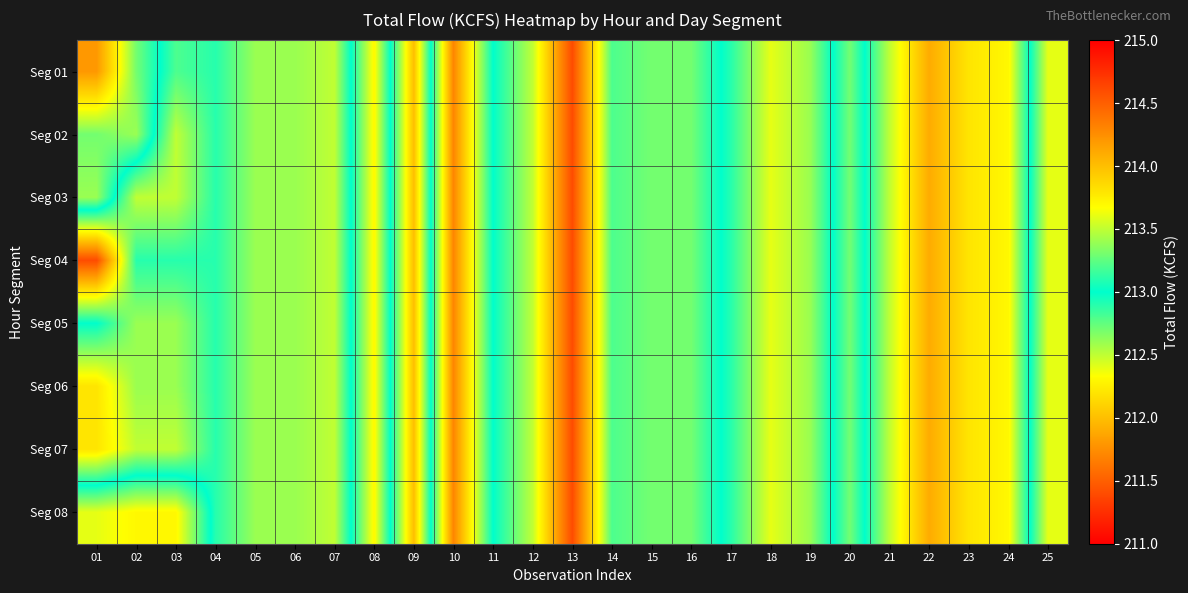

Reading left to right, transcribe all the data shown in this chart.

Seg 01: 01=211.8	02=212.7	03=213.2	04=213.1	05=213.4	06=213.4	07=213.5	08=212.3	09=214.0	10=211.7	11=213.0	12=213.5	13=214.6	14=213.2	15=213.3	16=213.3	17=212.9	18=212.4	19=212.6	20=213.3	21=212.5	22=211.9	23=212.2	24=212.3	25=213.6
Seg 02: 01=212.7	02=212.6	03=213.5	04=213.1	05=213.4	06=213.4	07=213.5	08=212.3	09=214.0	10=211.7	11=213.0	12=213.5	13=214.6	14=213.2	15=213.3	16=213.3	17=212.9	18=212.4	19=212.6	20=213.3	21=212.5	22=211.9	23=212.2	24=212.3	25=213.6
Seg 03: 01=212.6	02=213.5	03=213.5	04=213.1	05=213.4	06=213.4	07=213.5	08=212.3	09=214.0	10=211.7	11=213.0	12=213.5	13=214.6	14=213.2	15=213.3	16=213.3	17=212.9	18=212.4	19=212.6	20=213.3	21=212.5	22=211.9	23=212.2	24=212.3	25=213.6
Seg 04: 01=214.6	02=213.1	03=213.1	04=213.1	05=213.4	06=213.4	07=213.5	08=212.3	09=214.0	10=211.7	11=213.0	12=213.5	13=214.6	14=213.2	15=213.3	16=213.3	17=212.9	18=212.4	19=212.6	20=213.3	21=212.5	22=211.9	23=212.2	24=212.3	25=213.6
Seg 05: 01=213.0	02=213.4	03=213.4	04=213.1	05=213.4	06=213.4	07=213.5	08=212.3	09=214.0	10=211.7	11=213.0	12=213.5	13=214.6	14=213.2	15=213.3	16=213.3	17=212.9	18=212.4	19=212.6	20=213.3	21=212.5	22=211.9	23=212.2	24=212.3	25=213.6
Seg 06: 01=213.8	02=213.4	03=213.4	04=213.1	05=213.4	06=213.4	07=213.5	08=212.3	09=214.0	10=211.7	11=213.0	12=213.5	13=214.6	14=213.2	15=213.3	16=213.3	17=212.9	18=212.4	19=212.6	20=213.3	21=212.5	22=211.9	23=212.2	24=212.3	25=213.6
Seg 07: 01=213.8	02=213.5	03=213.5	04=213.1	05=213.4	06=213.4	07=213.5	08=212.3	09=214.0	10=211.7	11=213.0	12=213.5	13=214.6	14=213.2	15=213.3	16=213.3	17=212.9	18=212.4	19=212.6	20=213.3	21=212.5	22=211.9	23=212.2	24=212.3	25=213.6
Seg 08: 01=212.4	02=212.3	03=212.3	04=213.1	05=213.4	06=213.4	07=213.5	08=212.3	09=214.0	10=211.7	11=213.0	12=213.5	13=214.6	14=213.2	15=213.3	16=213.3	17=212.9	18=212.4	19=212.6	20=213.3	21=212.5	22=211.9	23=212.2	24=212.3	25=213.6